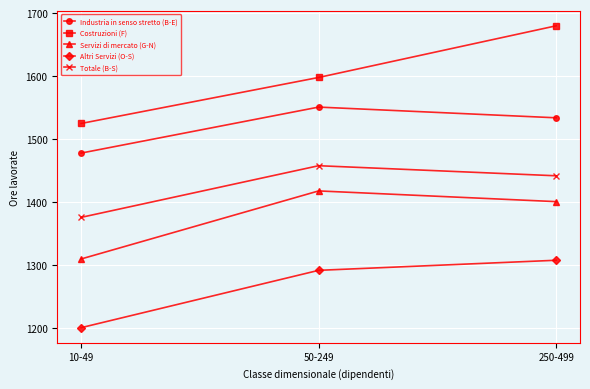

What position from the right is 50-249?

2